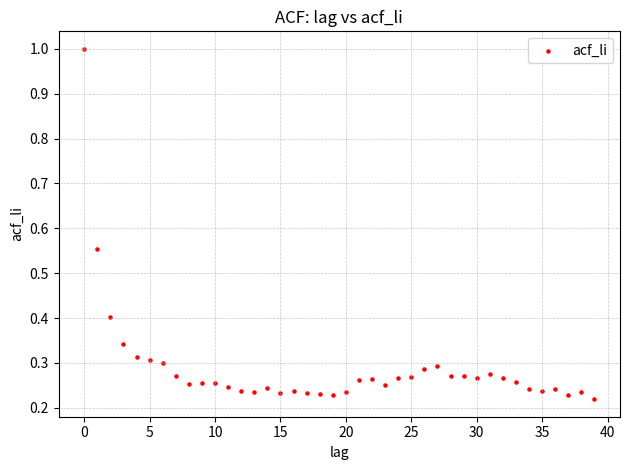

What is the range of Y values (max minus min)?

0.8